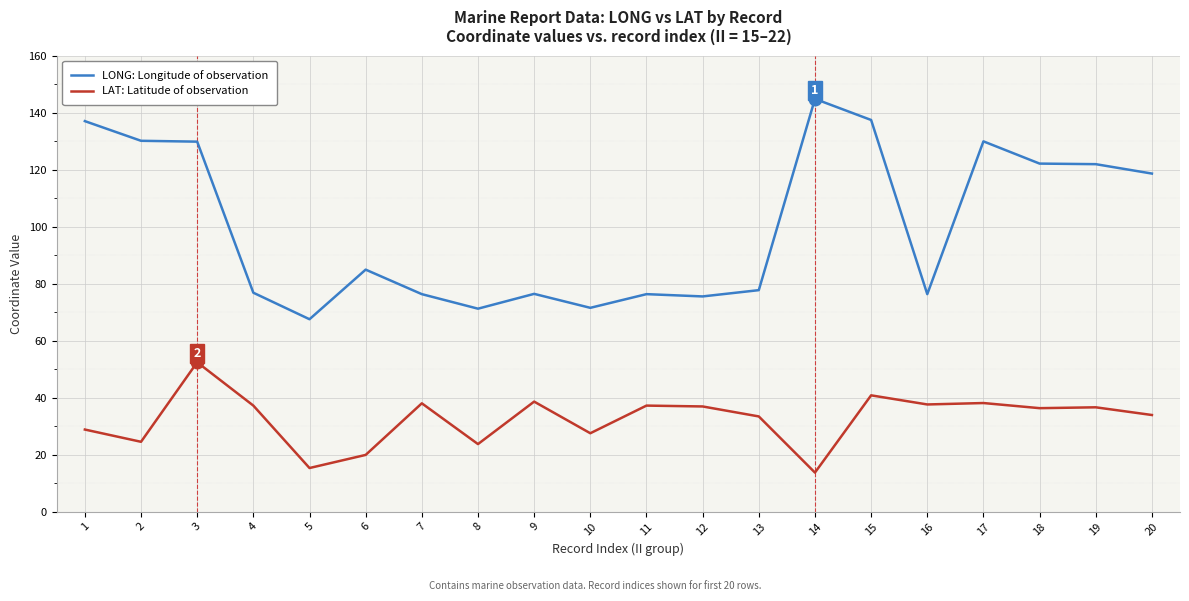

What is the greatest value displayed?

144.8